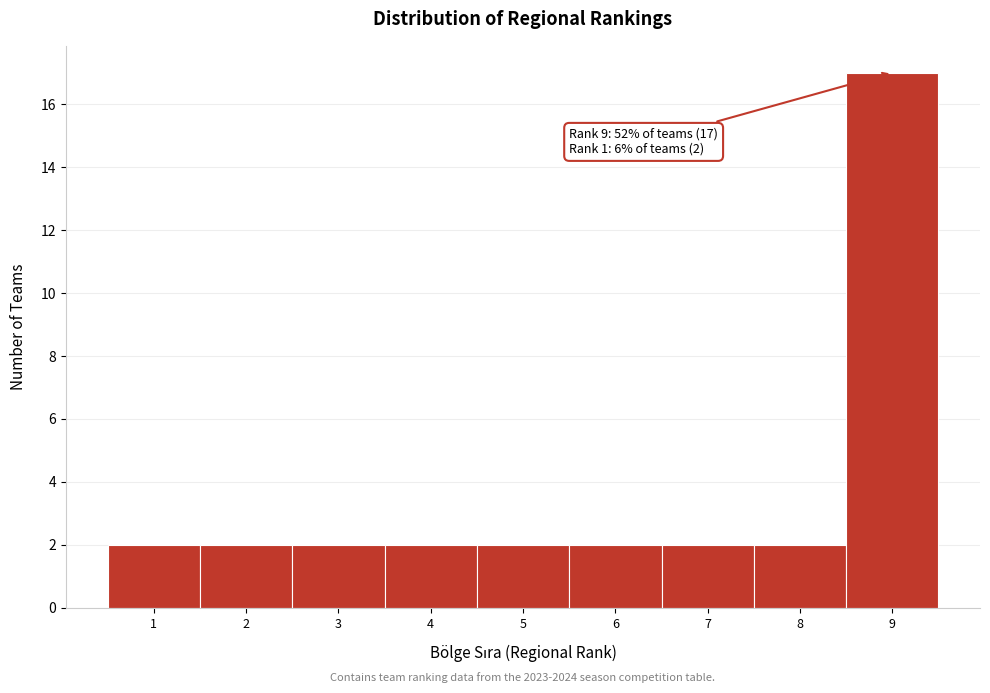

Which range on the x-axis has the tallest bar?

8.5 to 9.5